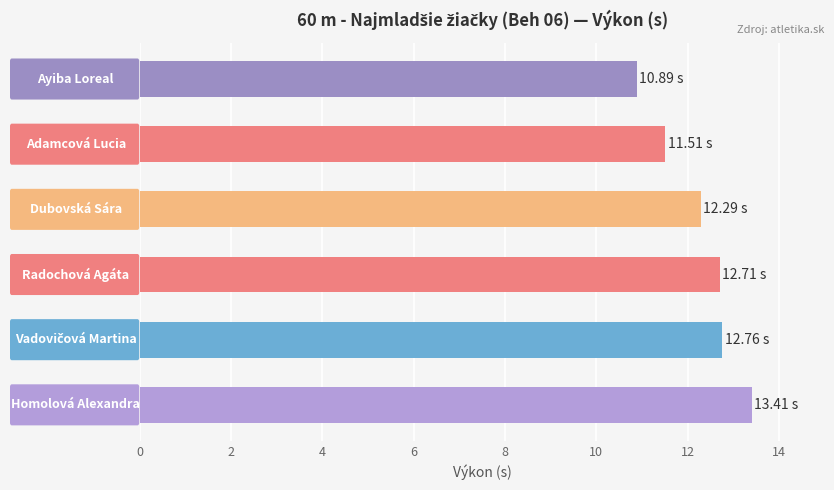

What is the sum of all values?

73.6